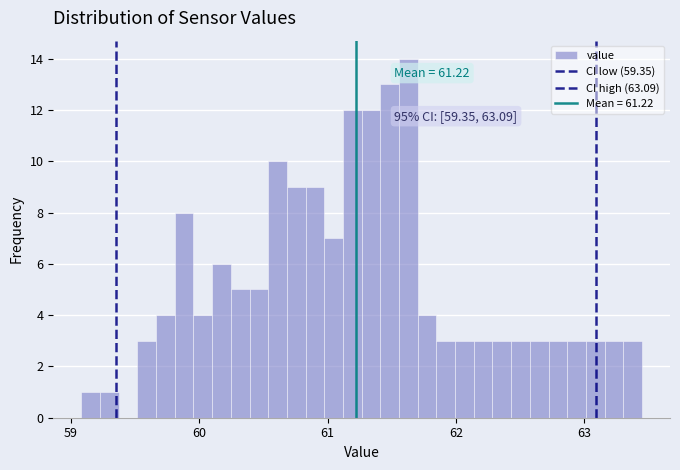

Read against the x-axis, roughly where is the centre of the tallest bar?

61.6